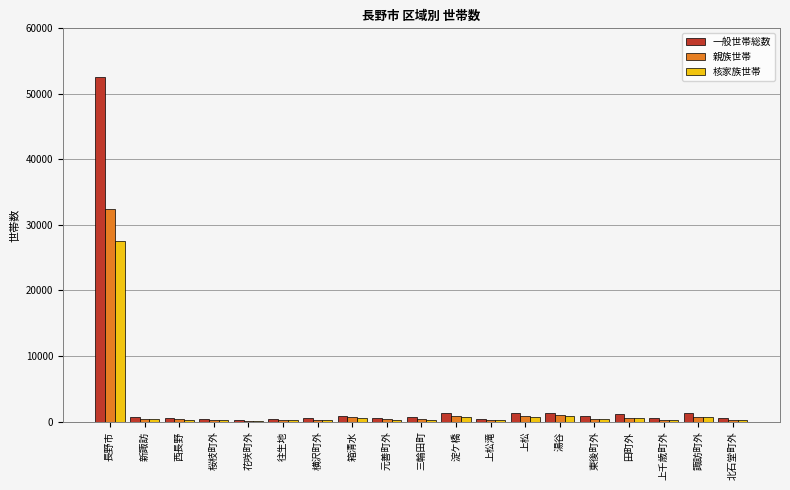

What are all the series names shown in the legend?

一般世帯総数, 親族世帯, 核家族世帯